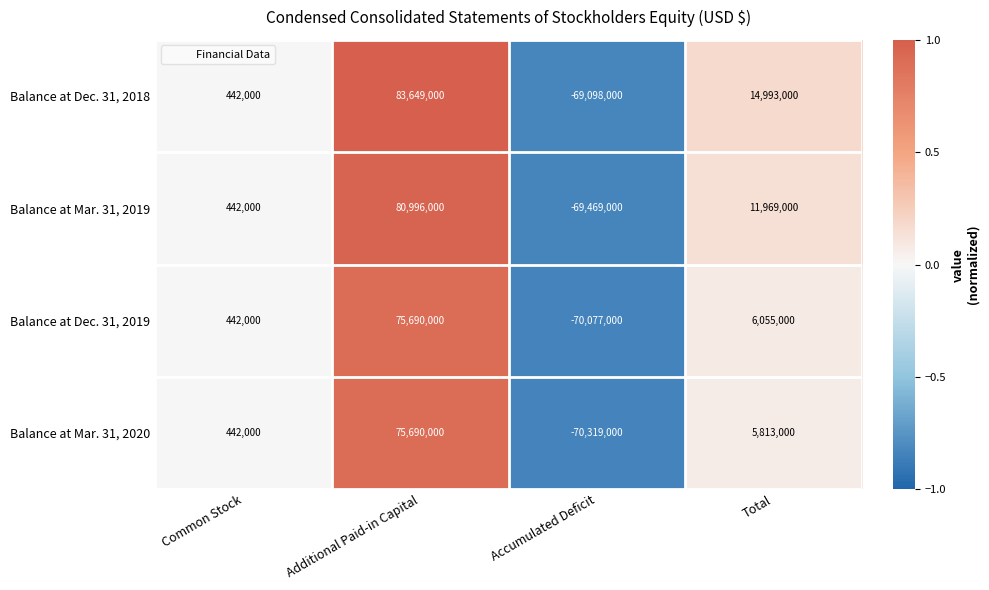

Reading left to right, extract all data points from this chart.

Balance at Dec. 31, 2018: 442000	83649000	-69098000	14993000
Balance at Mar. 31, 2019: 442000	80996000	-69469000	11969000
Balance at Dec. 31, 2019: 442000	75690000	-70077000	6055000
Balance at Mar. 31, 2020: 442000	75690000	-70319000	5813000